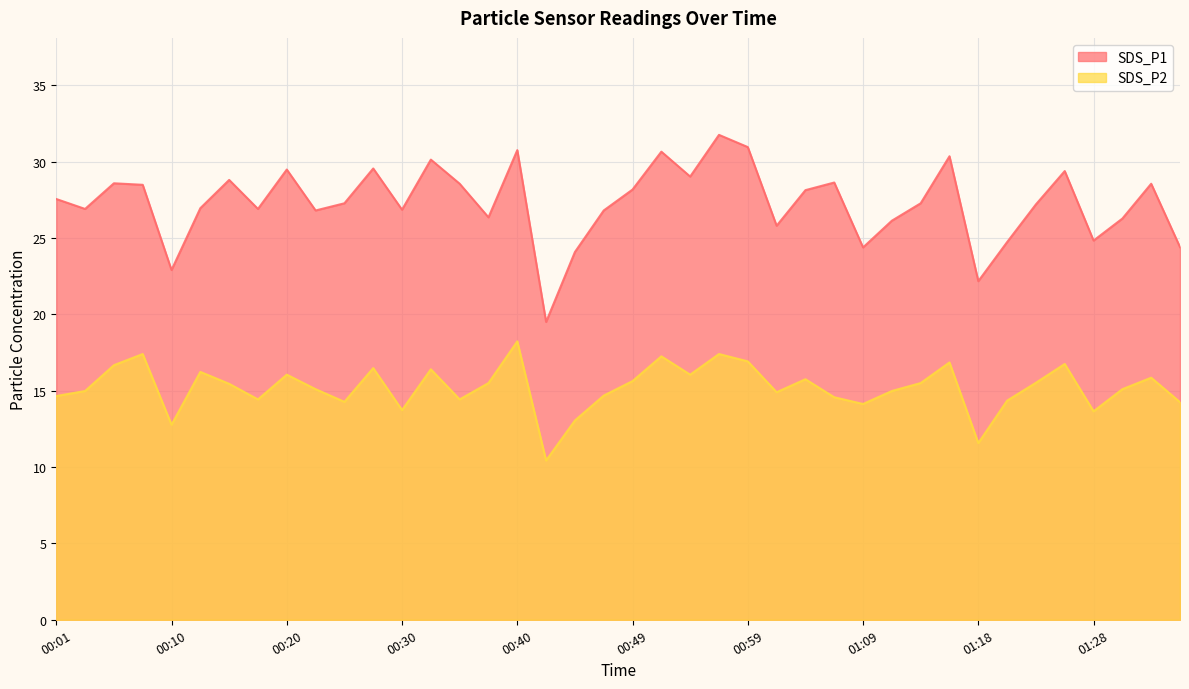

The value of SDS_P1 at 00:01 is 27.6. True or false?

True